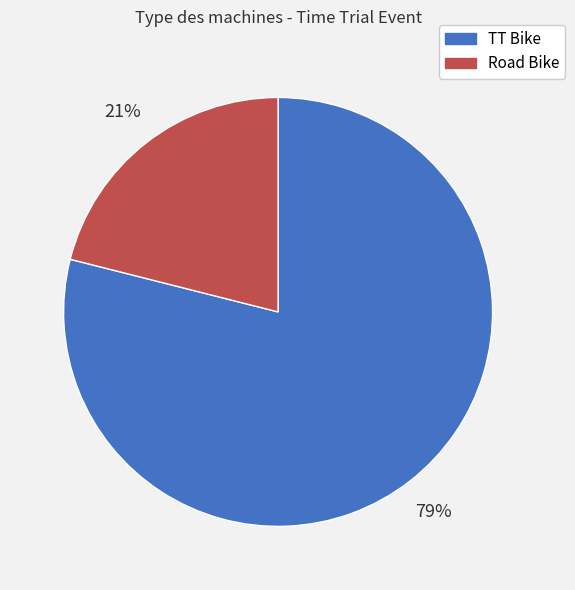

Is it true that TT Bike is 67% of the pie?

False